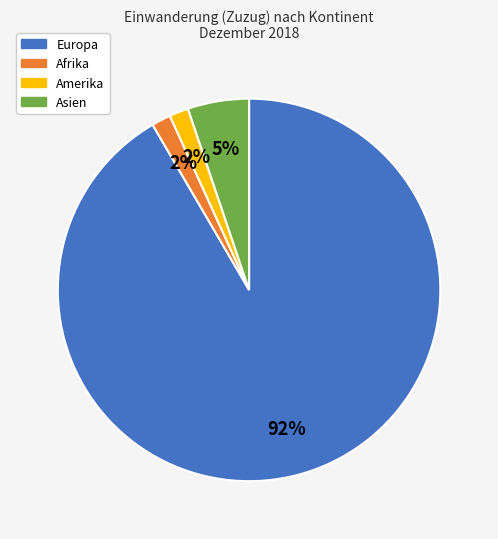

Which has a higher value, Europa or Amerika?

Europa